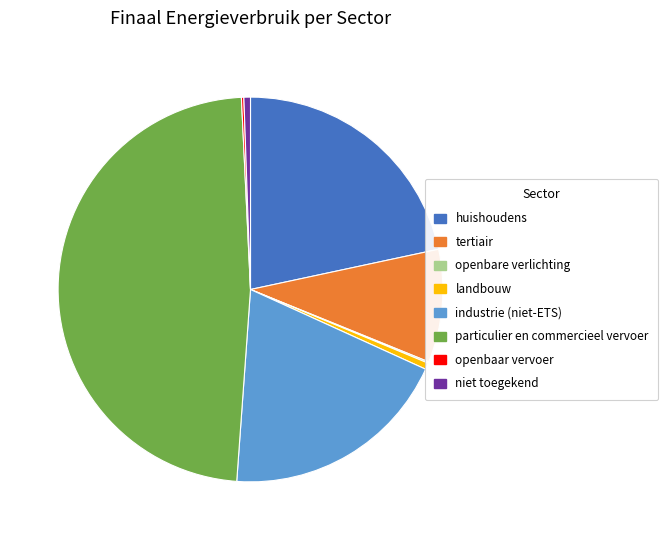

Which category has the biggest portion of the pie?

particulier en commercieel vervoer